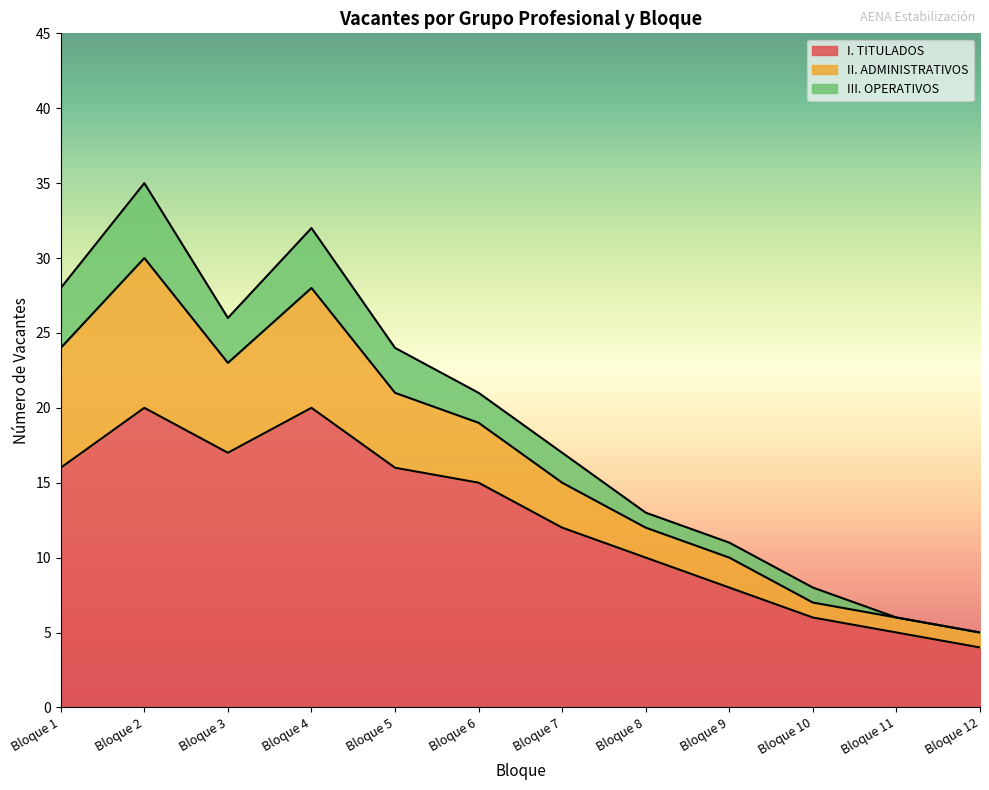

What is the greatest value displayed?

35